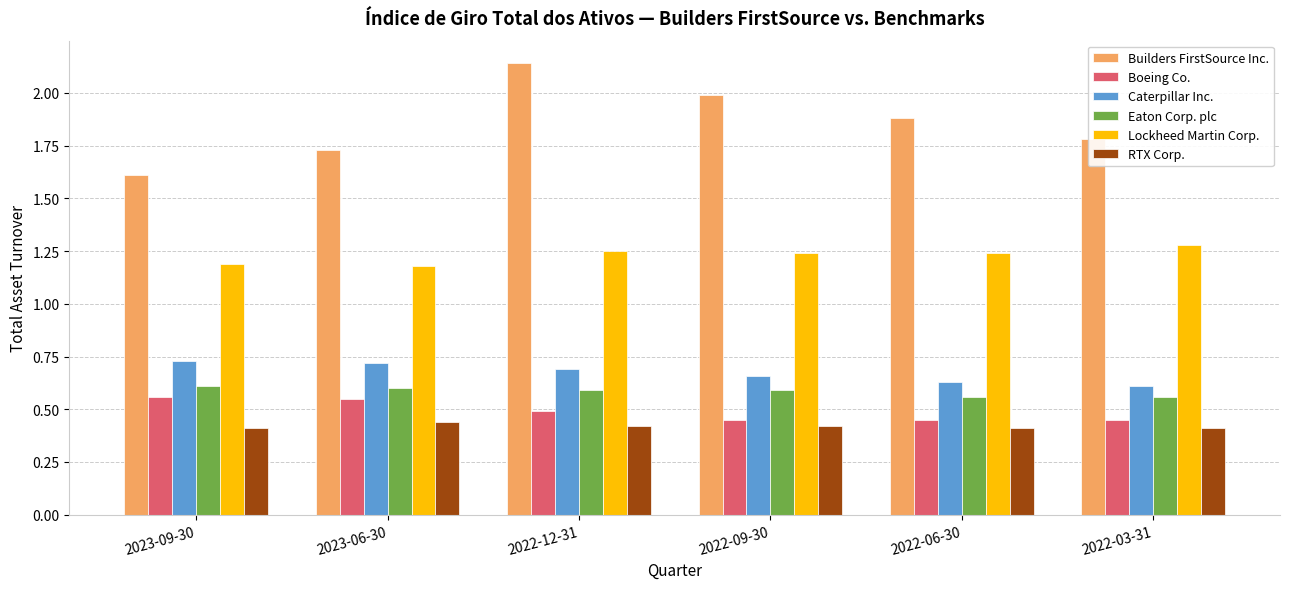

Between 2022-12-31 and 2022-06-30, which series saw the biggest shift?

Builders FirstSource Inc.